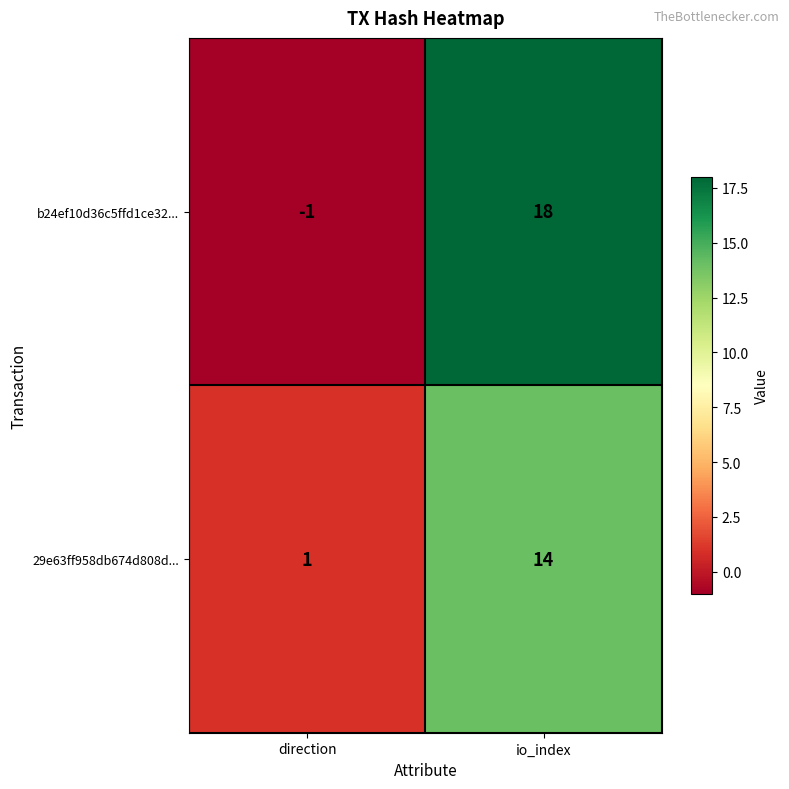

What is the difference between the b24ef10d36c5ffd1ce32... values at io_index and direction?

19